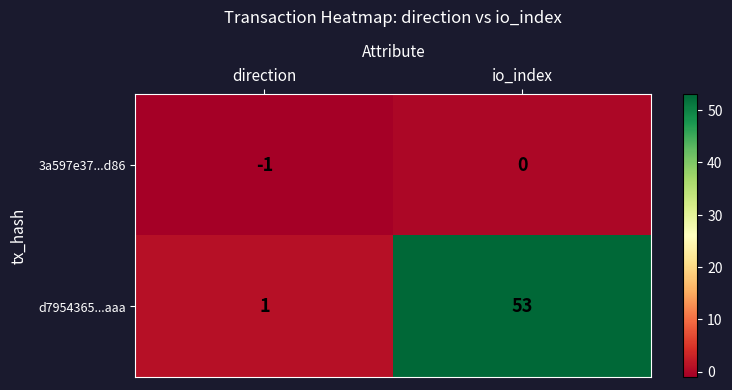

Where is 3a597e37...d86 nearest to the value 0?

io_index